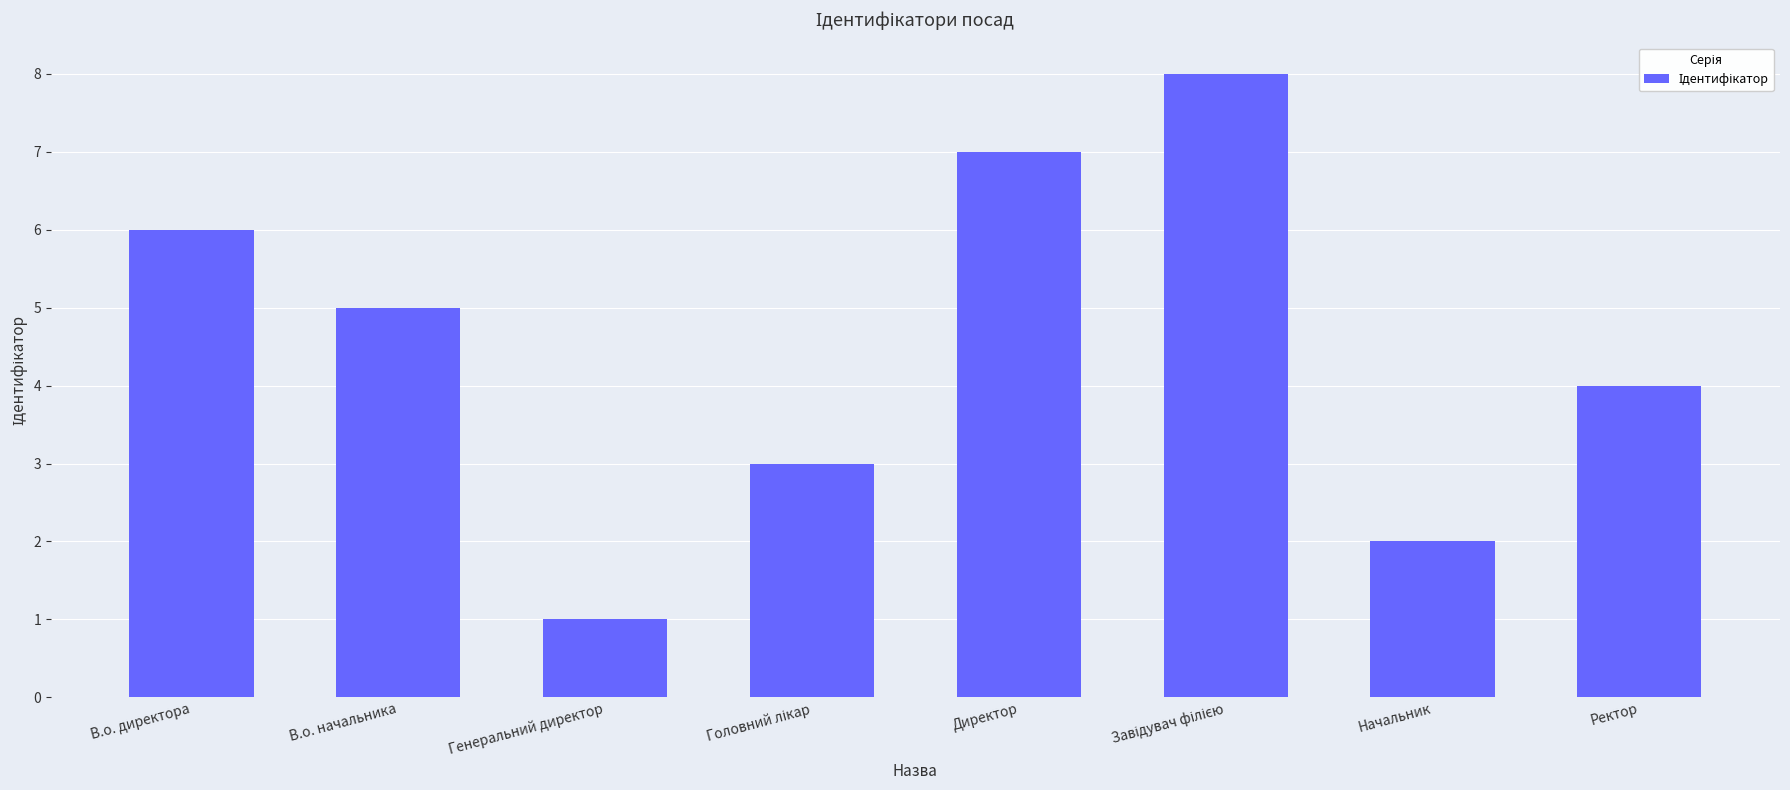

What is the label of the 4th bar from the right?

Директор